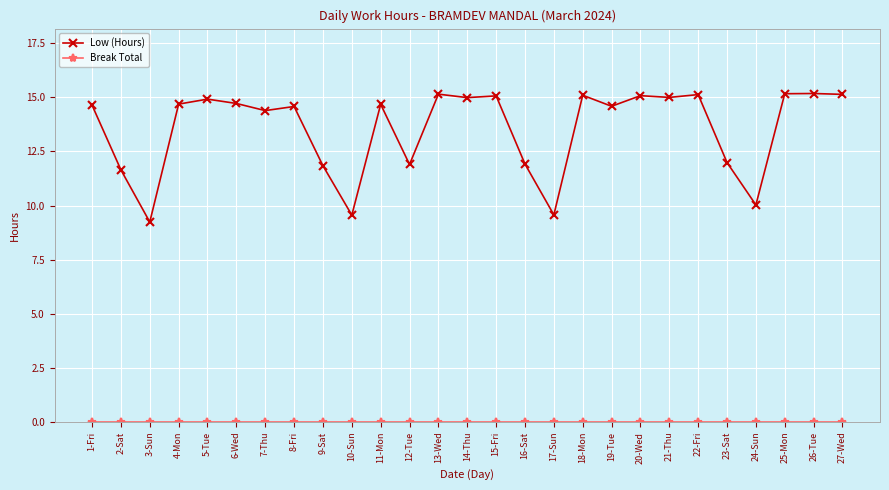

Does the chart display data point markers on the line(s)?

Yes